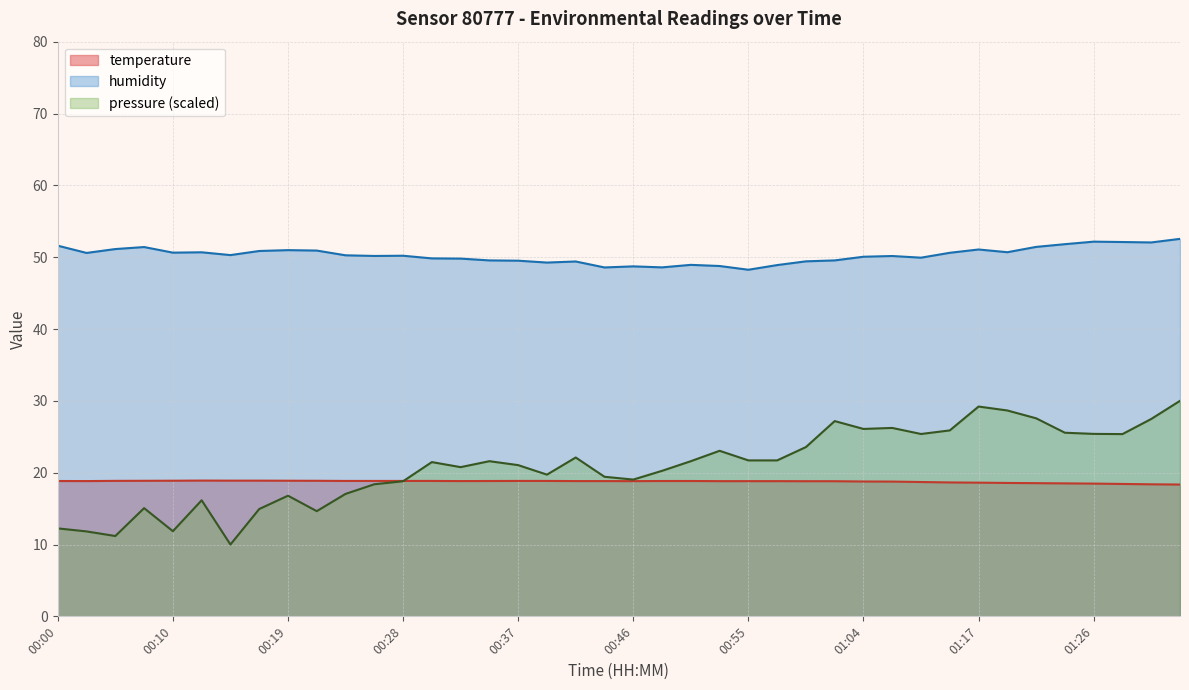

True or false: humidity has a value of 49.4 at 00:59.

True